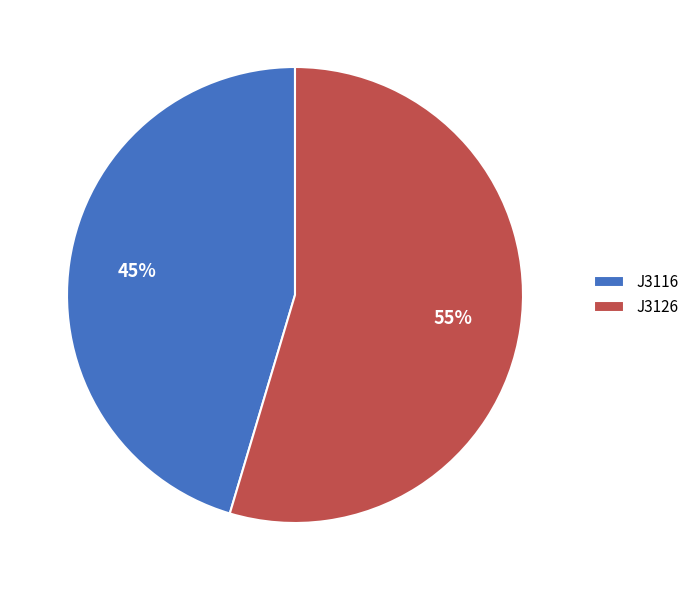

To the nearest percent, what is the average slice percentage?

50%